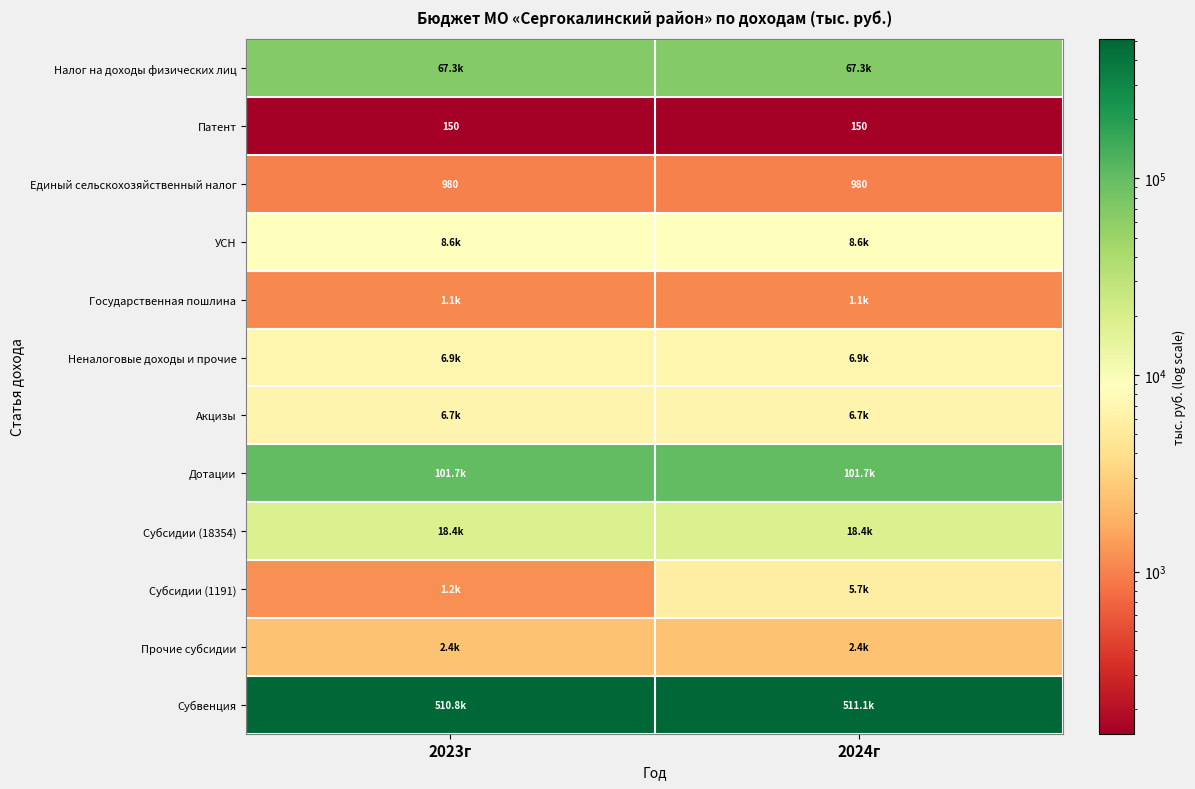

What is the average value of the Прочие субсидии series?

2411.2